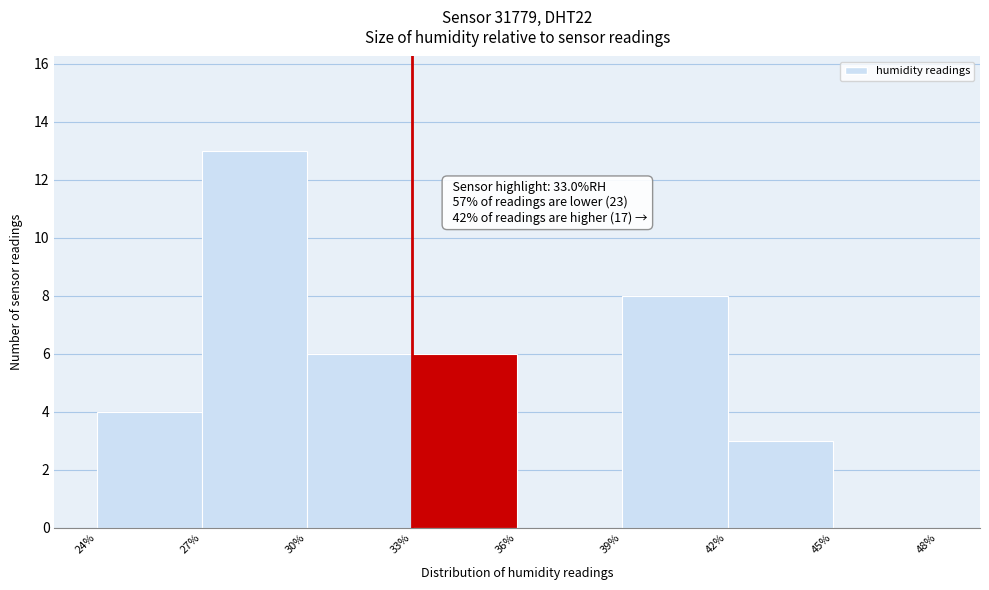

Which range on the x-axis has the tallest bar?

27% to 30%